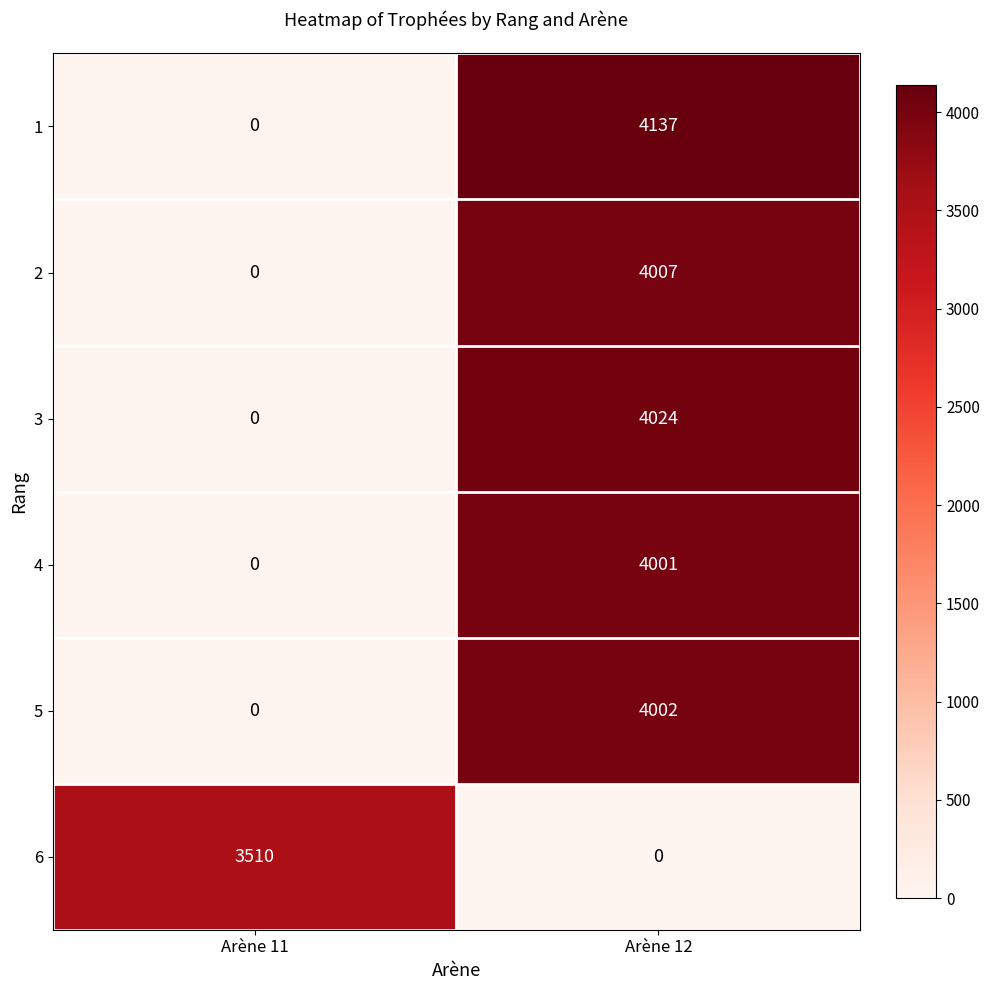

Reading left to right, list all the values displayed in this chart.

1: 0	4137
2: 0	4007
3: 0	4024
4: 0	4001
5: 0	4002
6: 3510	0